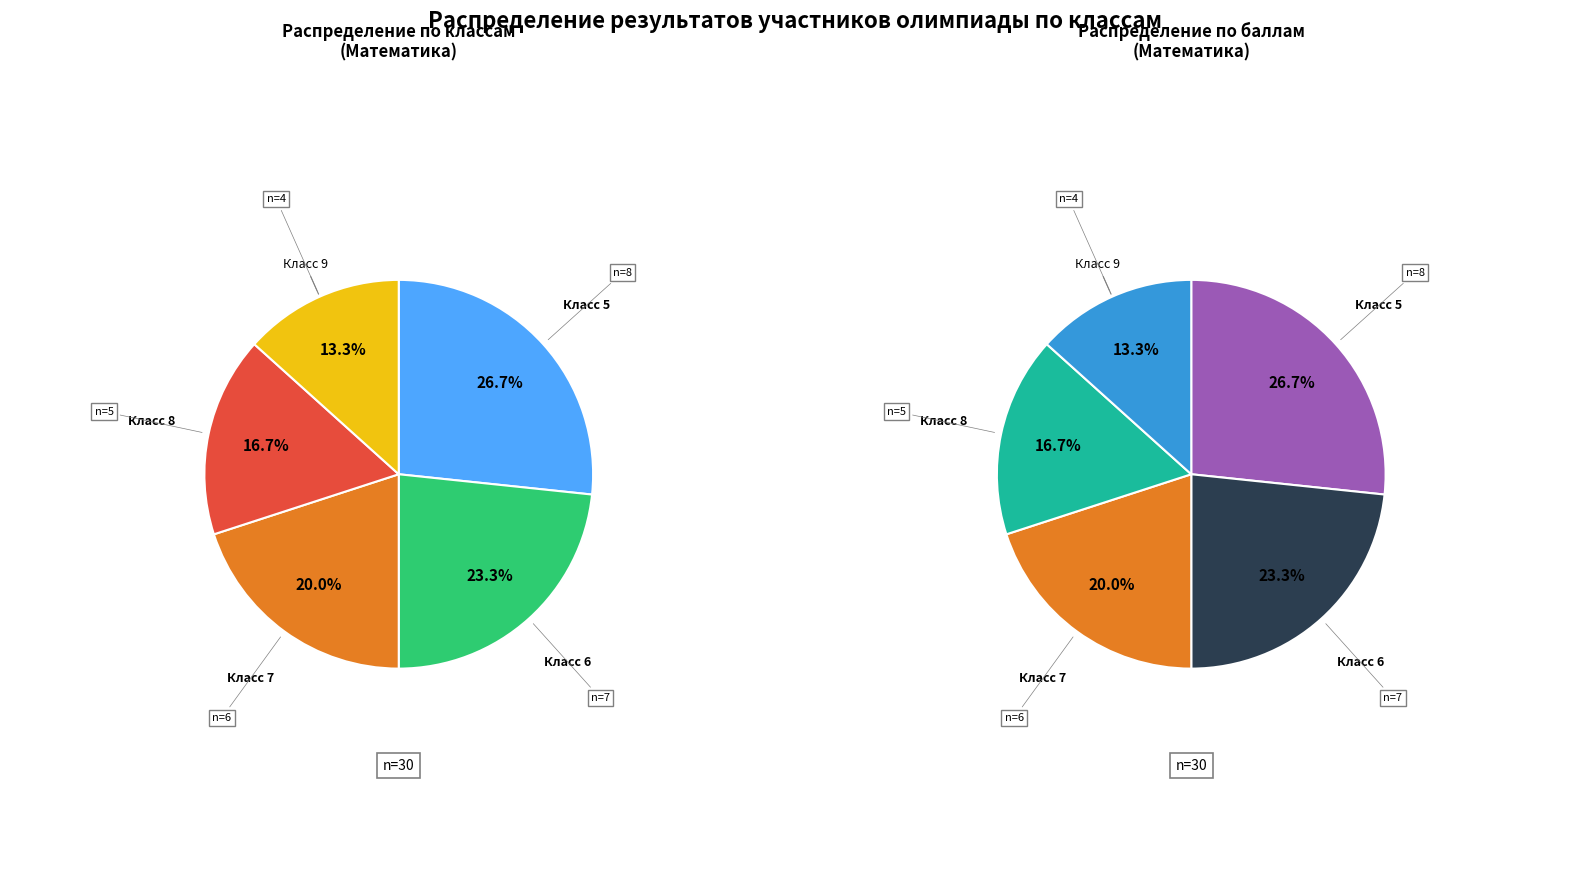

To the nearest percent, what is the difference between the Класс 7 and Класс 6 slice percentages?

3%